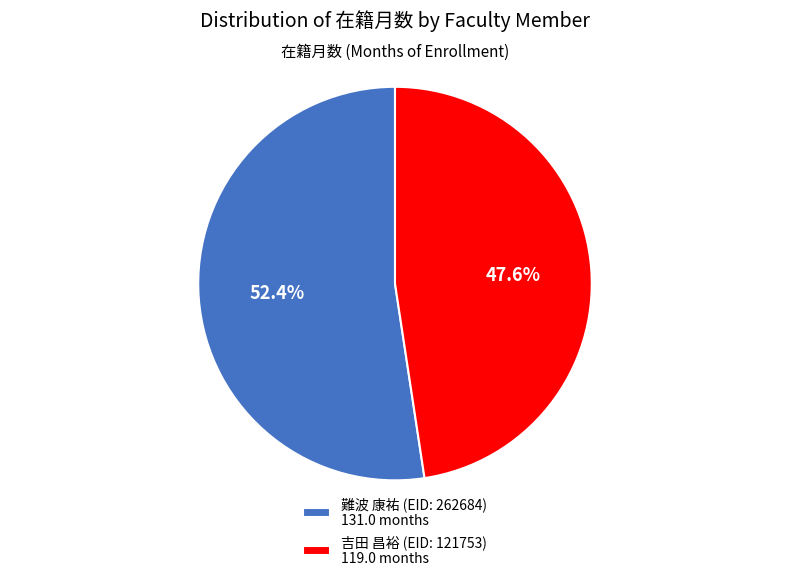

Rank the categories by value from lowest to highest.

吉田 昌裕, 難波 康祐